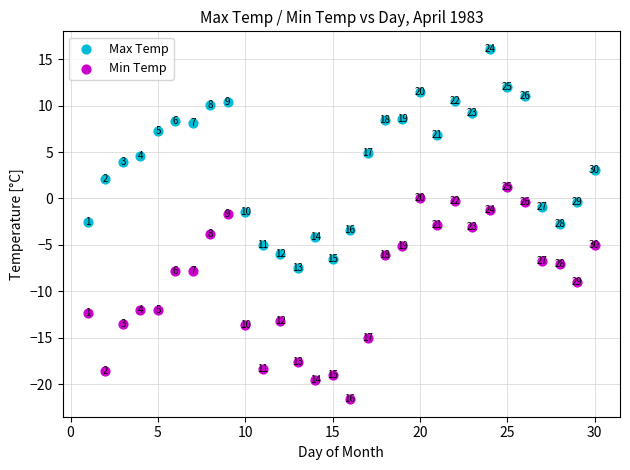

Across all data points, what is the range of X values (max minus min)?

29.0